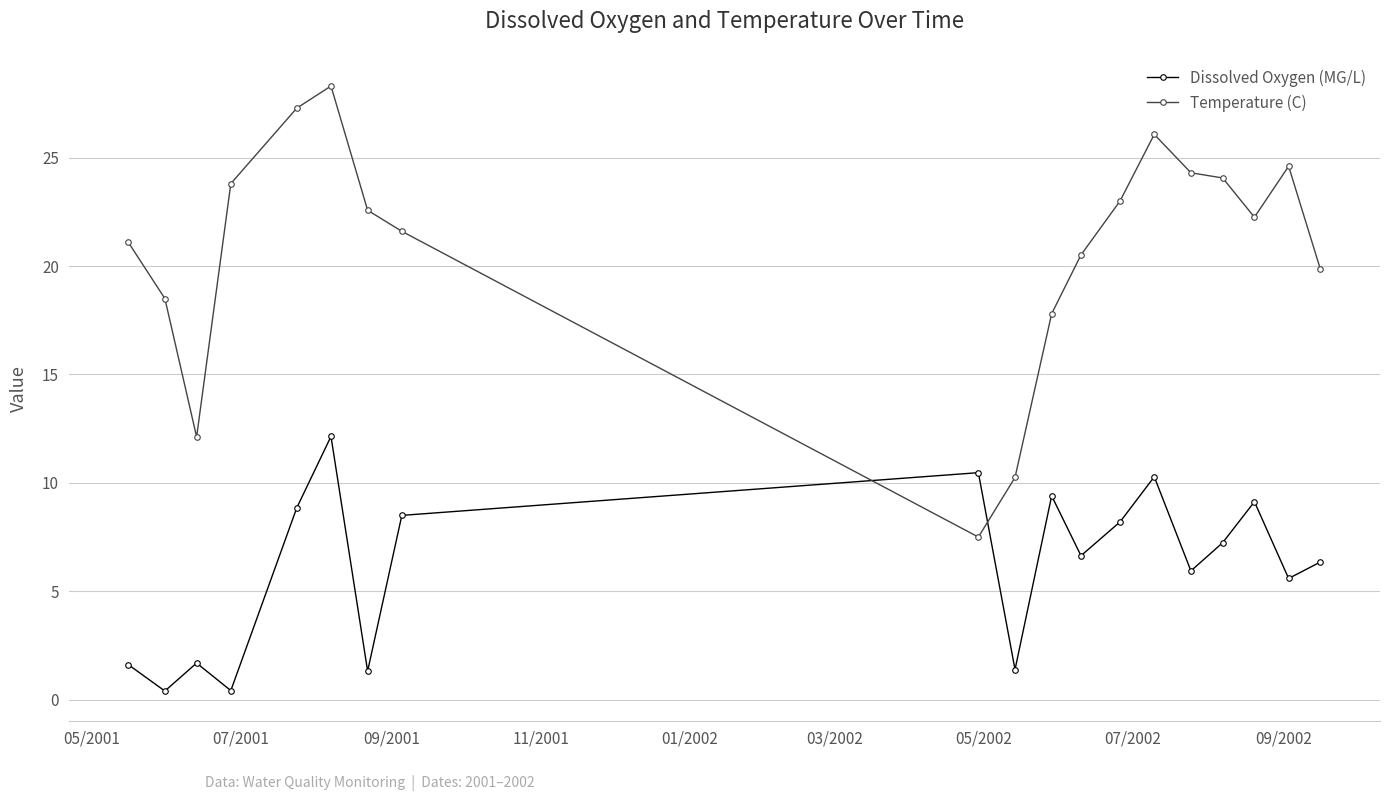

How many interior local valleys does the Dissolved Oxygen (MG/L) series have?

7